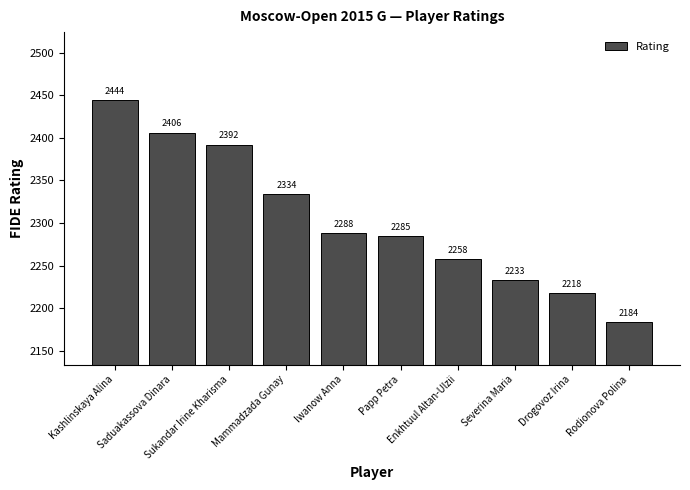

What position from the right is Drogovoz Irina?

2